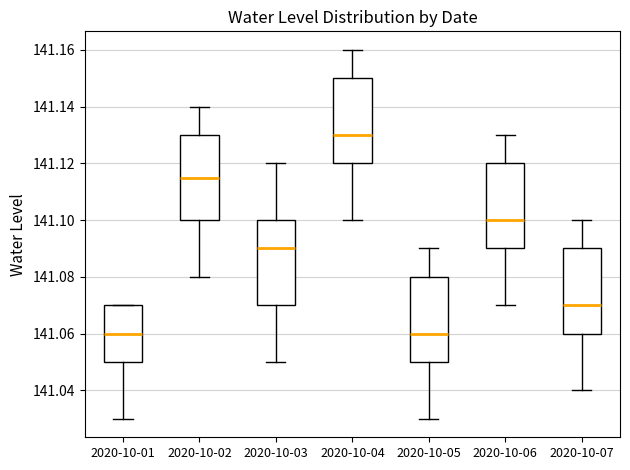

Which box has the highest median line?

2020-10-04